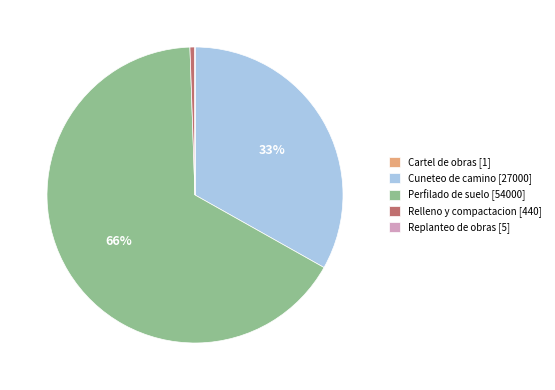

Is there a majority slice in this chart?

Yes